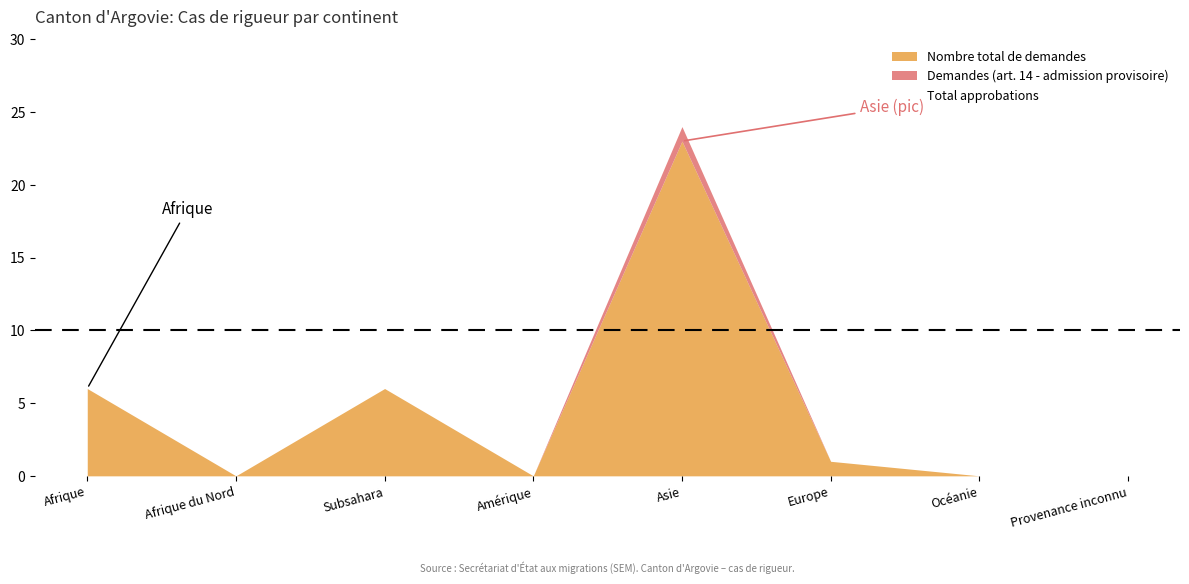

Is it true that Approbations (rigueur après admission) equals -13 at Afrique du Nord?

False